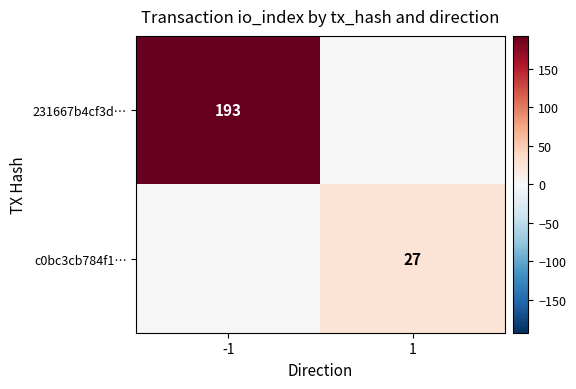

The value of c0bc3cb784f1… at 1 is 39. True or false?

False